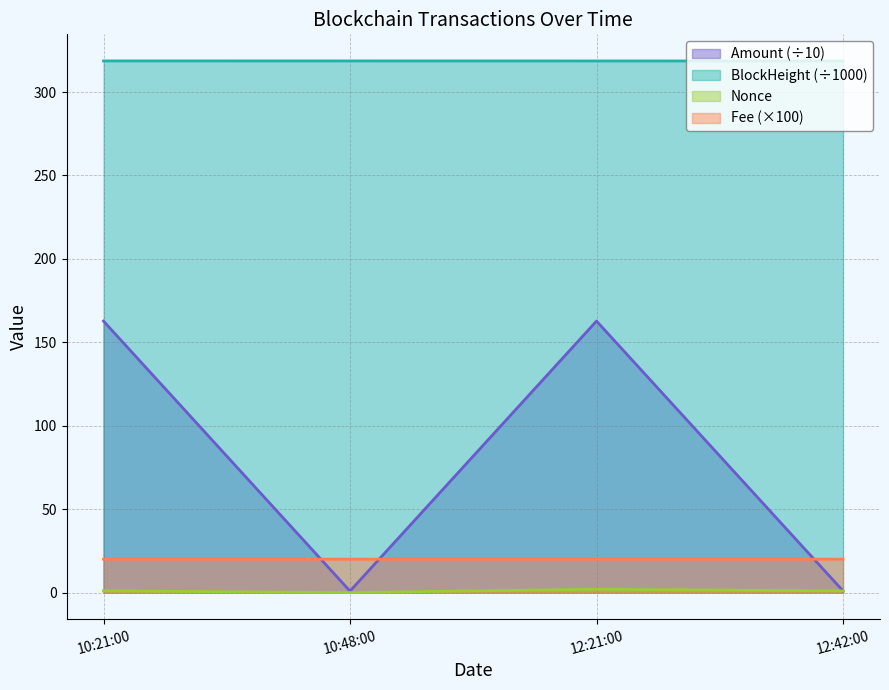

True or false: Fee and BlockHeight cross at least once.

False